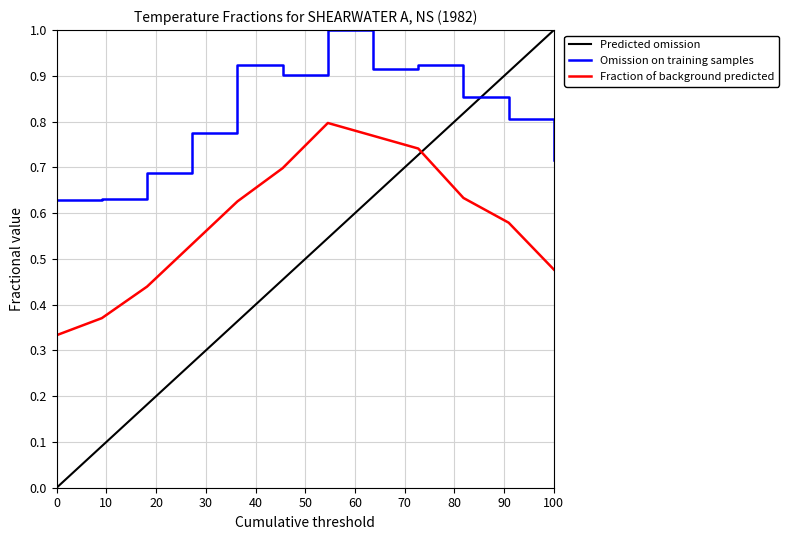

True or false: Fraction of background predicted and Omission on training samples cross at least once.

False